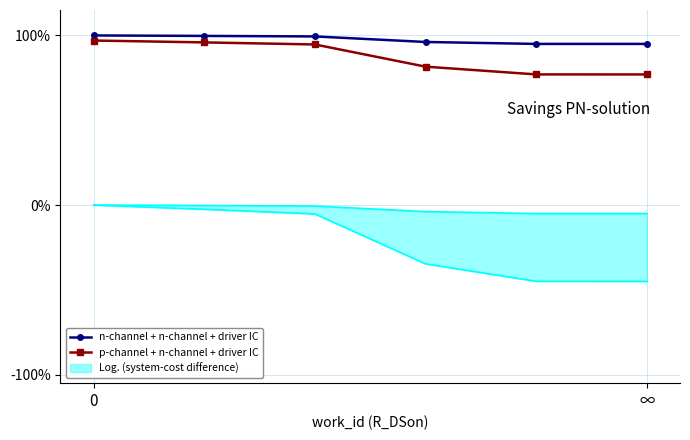

Is the value of p-channel + n-channel + driver IC at ∞ greater than the value of n-channel + n-channel + driver IC at 0?

No